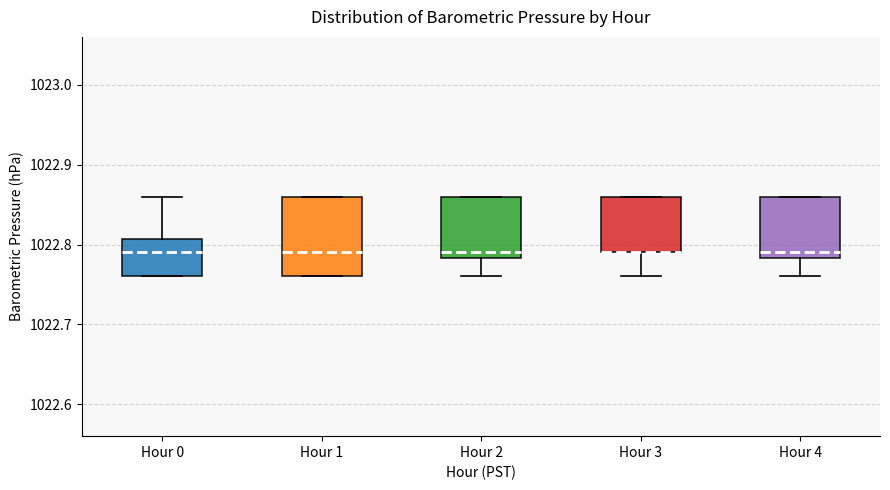

Reading left to right, read every box against the y-axis: the position of its median line, the range the box covers, and the ends of its whiskers. The values are not printed on the chart, so give them approximately, as read against the axis.

Hour 0: median 1022.79, box 1022.76 to 1022.81, whiskers 1022.76 to 1022.86
Hour 1: median 1022.79, box 1022.76 to 1022.86, whiskers 1022.76 to 1022.86
Hour 2: median 1022.79, box 1022.78 to 1022.86, whiskers 1022.76 to 1022.86
Hour 3: median 1022.79 (drawn on the box's lower edge), box 1022.79 to 1022.86, whiskers 1022.76 to 1022.86
Hour 4: median 1022.79, box 1022.78 to 1022.86, whiskers 1022.76 to 1022.86